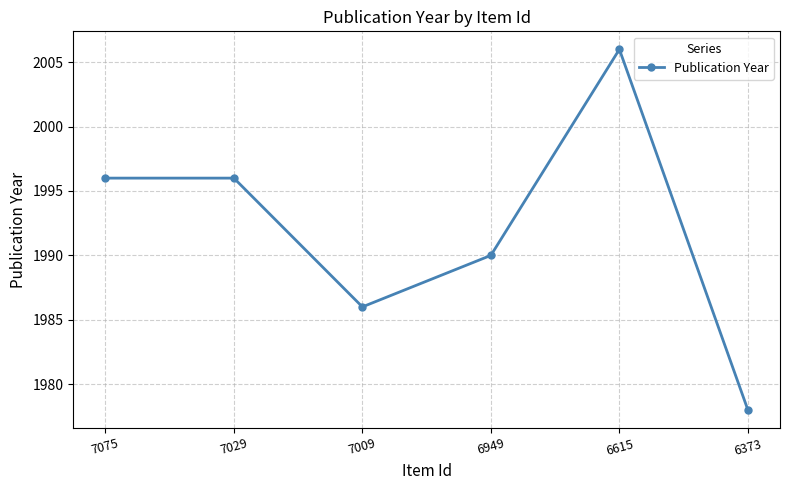

What value does the data have at 6615, to the nearest 5?

2005